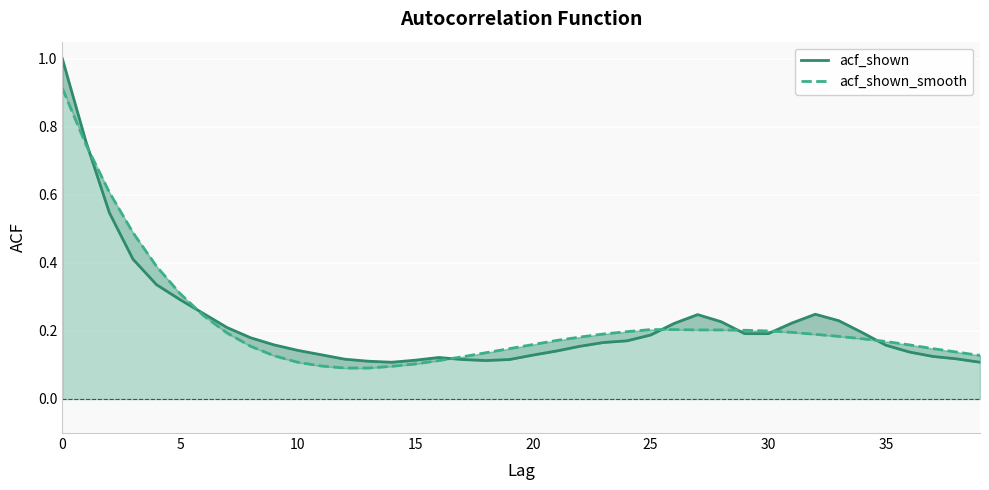

Which category has the lowest value in the acf_shown series?

14